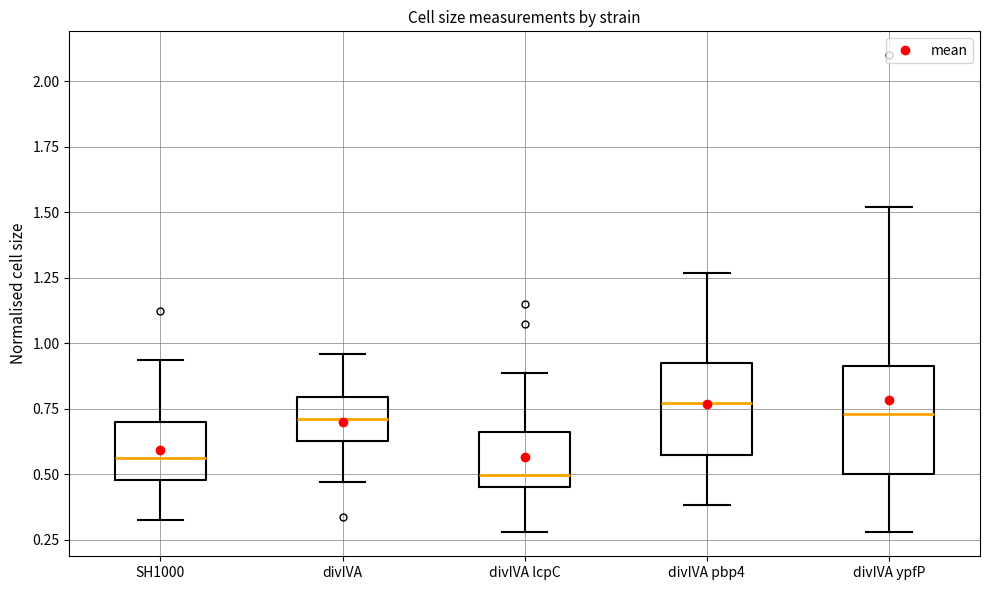

Reading left to right, read every box against the y-axis: the position of its median line, the range the box covers, and the ends of its whiskers. The values are not printed on the chart, so give them approximately, as read against the axis.

SH1000: median 0.55, box 0.50 to 0.70, whiskers 0.35 to 0.95
divIVA: median 0.70, box 0.65 to 0.80, whiskers 0.45 to 0.95
divIVA lcpC: median 0.50, box 0.45 to 0.65, whiskers 0.30 to 0.90
divIVA pbp4: median 0.75, box 0.60 to 0.90, whiskers 0.40 to 1.25
divIVA ypfP: median 0.75, box 0.50 to 0.90, whiskers 0.30 to 1.50